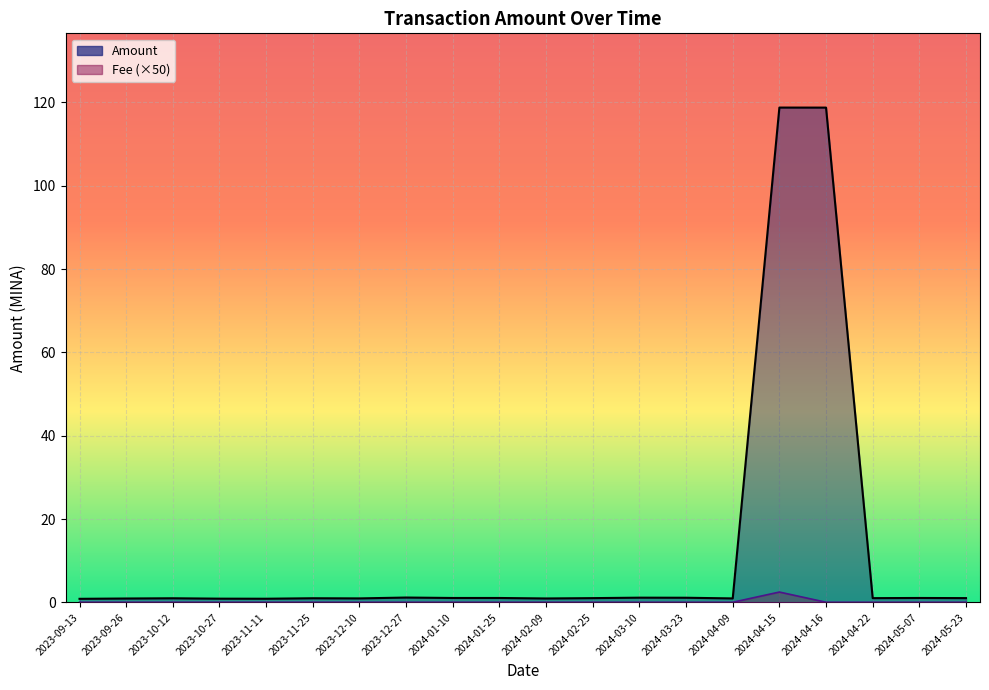

What is the maximum value shown in the chart?

118.7